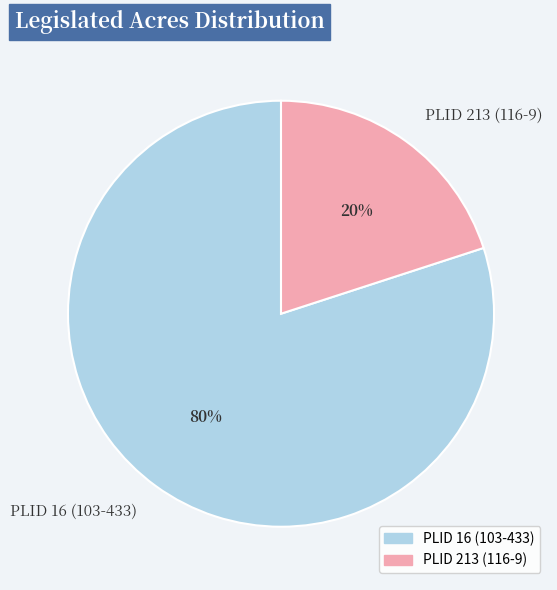

Which slice is the largest?

PLID 16 (103-433)